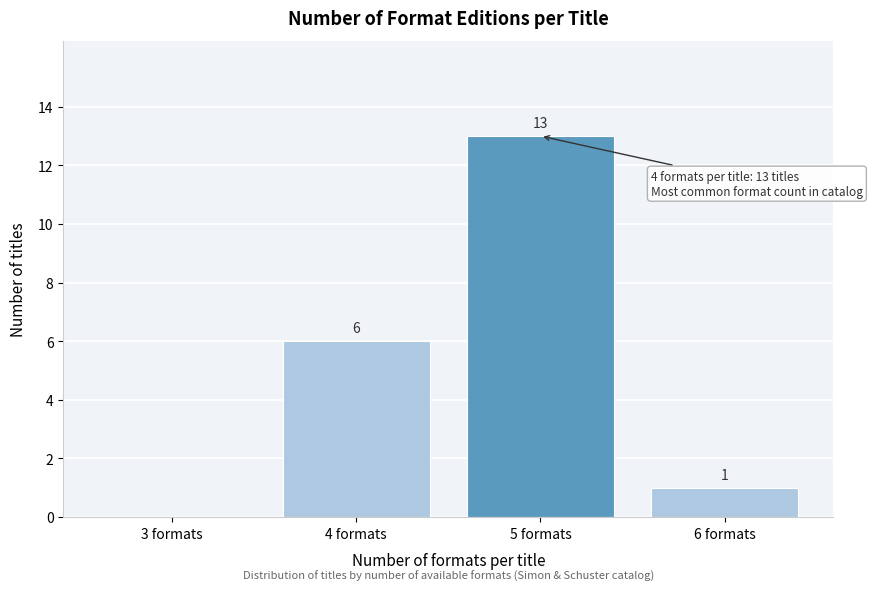

Reading left to right, what are all the values shown in this chart?

3 formats=0	4 formats=6	5 formats=13	6 formats=1